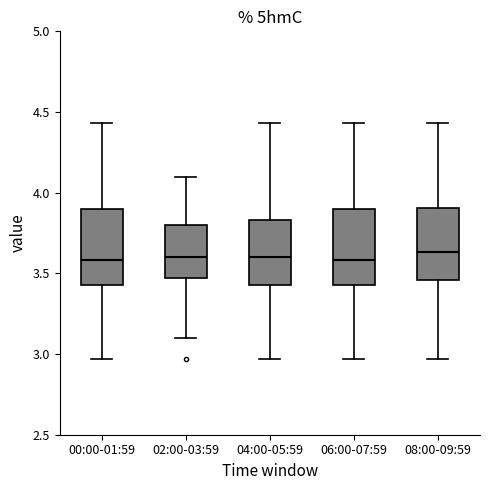

Reading left to right, transcribe this box plot: for each box, give where its median line is, the range the box spans, and where its two whiskers end, as read against the y-axis. The values are not printed on the chart, so give them approximately, as read against the axis.

00:00-01:59: median 3.60, box 3.45 to 3.90, whiskers 2.95 to 4.45
02:00-03:59: median 3.60, box 3.45 to 3.80, whiskers 3.10 to 4.10
04:00-05:59: median 3.60, box 3.45 to 3.85, whiskers 2.95 to 4.45
06:00-07:59: median 3.60, box 3.45 to 3.90, whiskers 2.95 to 4.45
08:00-09:59: median 3.65, box 3.45 to 3.90, whiskers 2.95 to 4.45